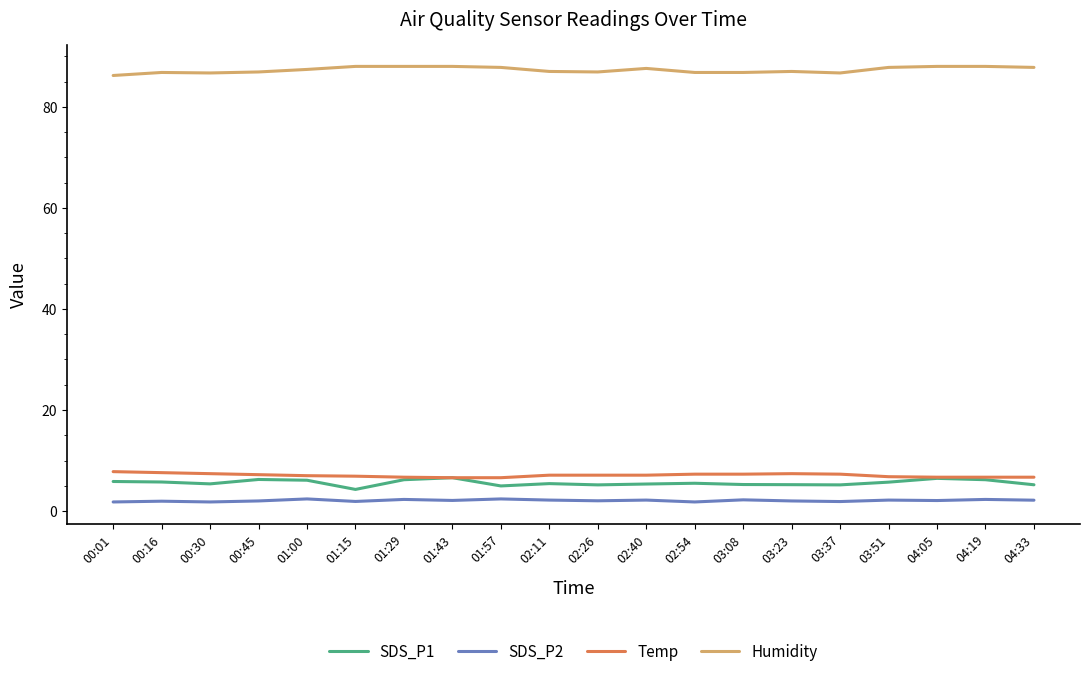

What is the smallest value displayed?

1.8